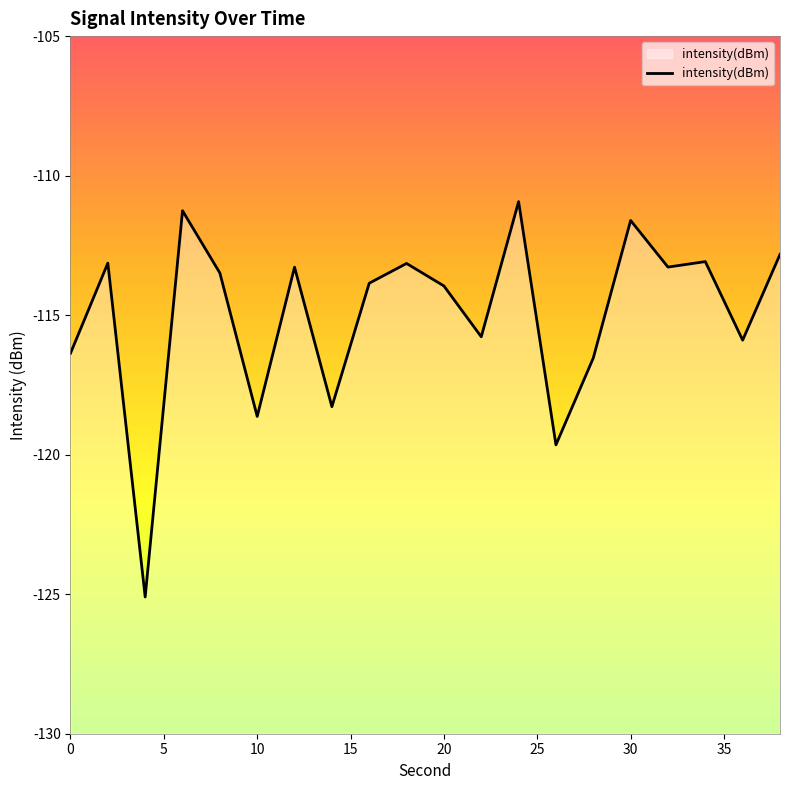

What is the greatest value displayed?

-110.9